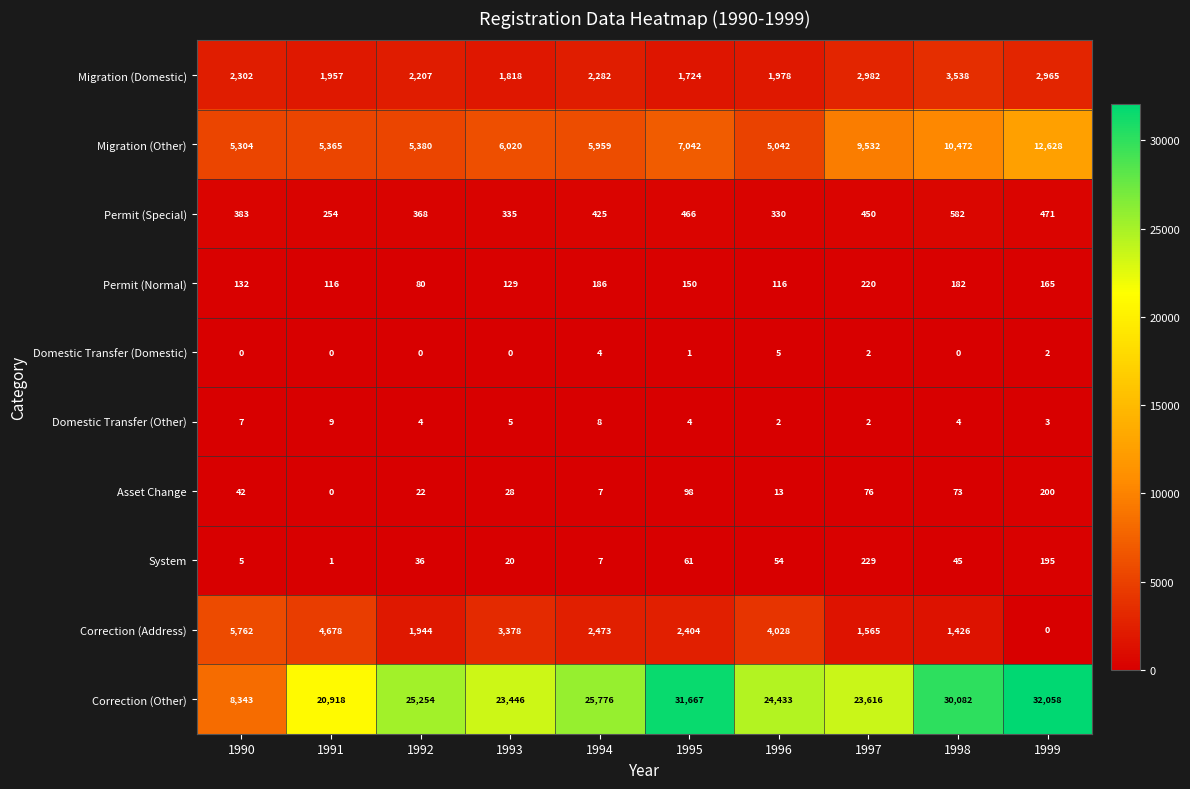

Which series has the largest range (max minus min)?

Correction (Other)